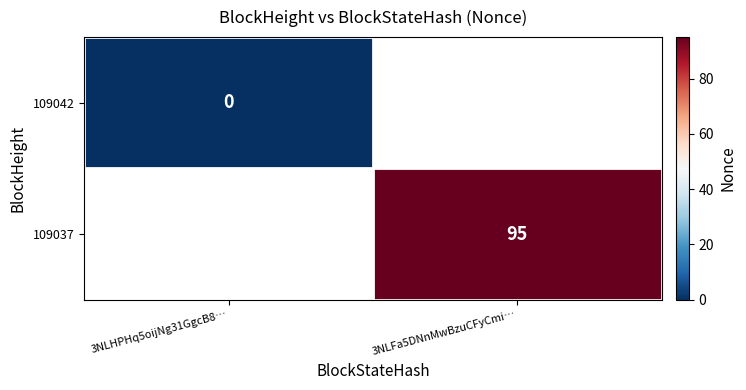

Between 3NLHPHq5oijNg31GgcB8… and 3NLFa5DNnMwBzuCFyCmi…, which is larger?

3NLFa5DNnMwBzuCFyCmi…